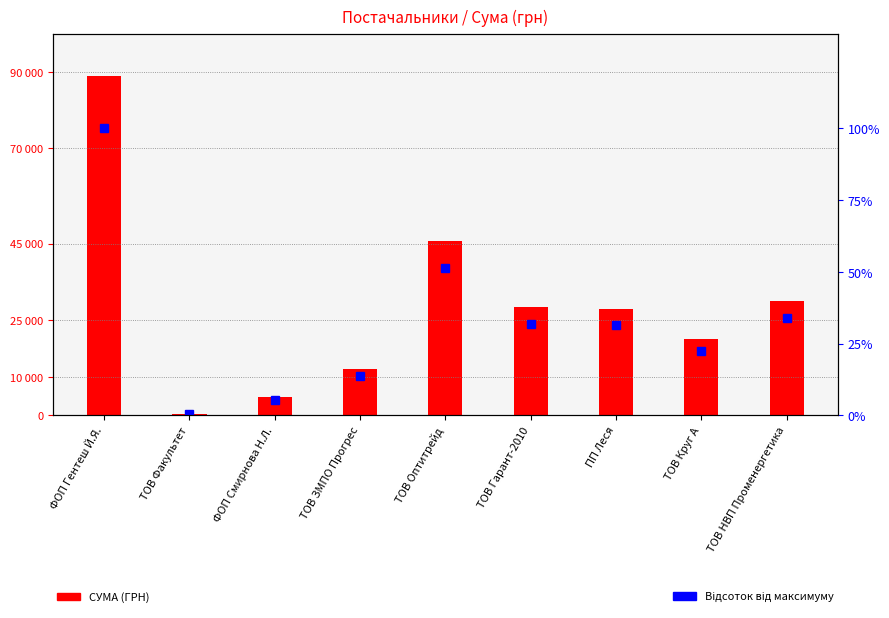

At how many categories does at least one series exceed 62956?

1